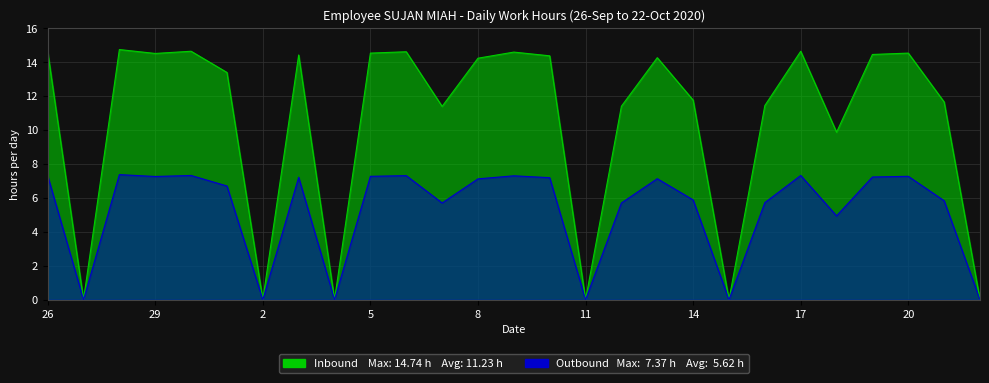

List the series in order of their overall mean, lowest first.

Outbound, Inbound